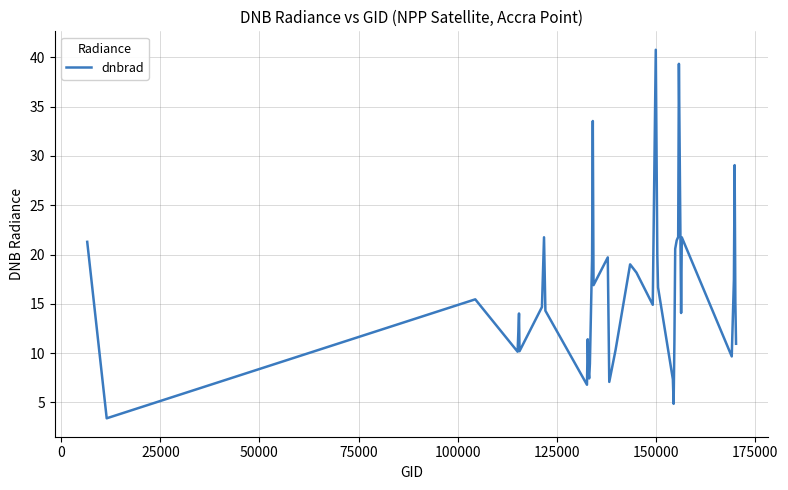

What is the minimum value shown in the chart?

3.4